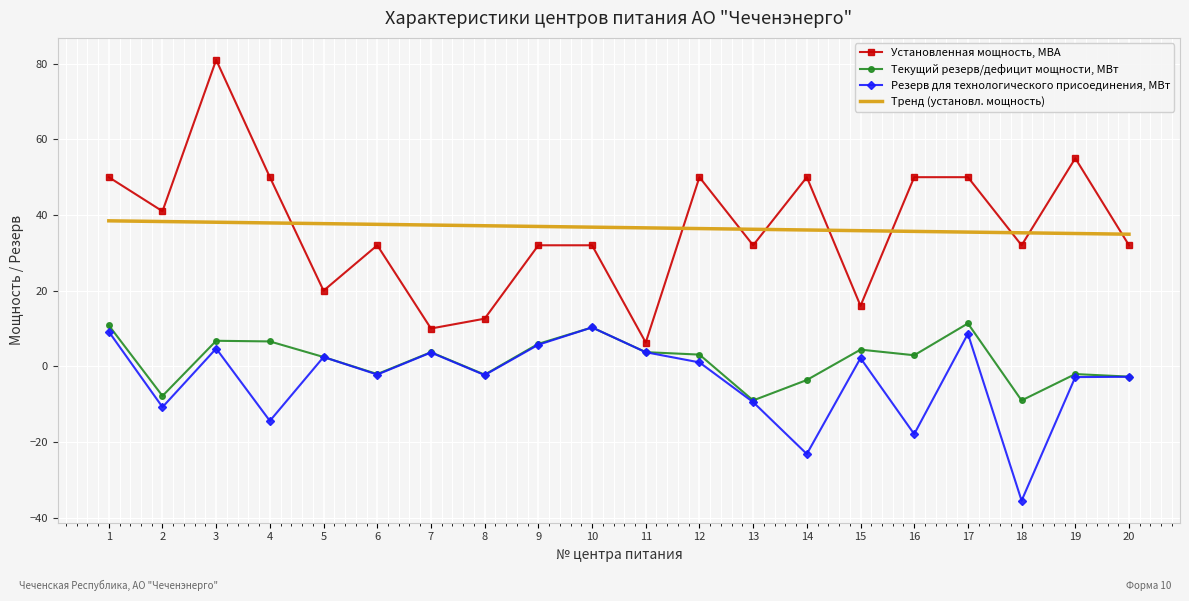

Where is Резерв для технологического присоединения, МВт nearest to the value -12?

2